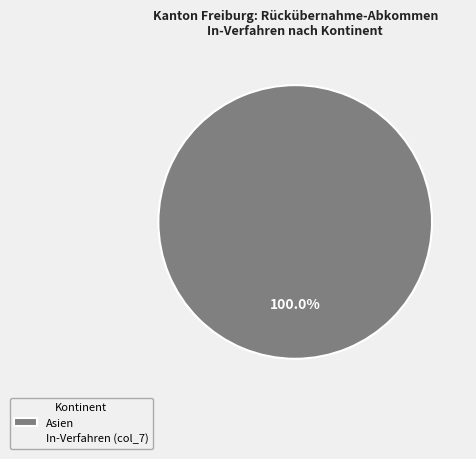

Is there a majority slice in this chart?

Yes